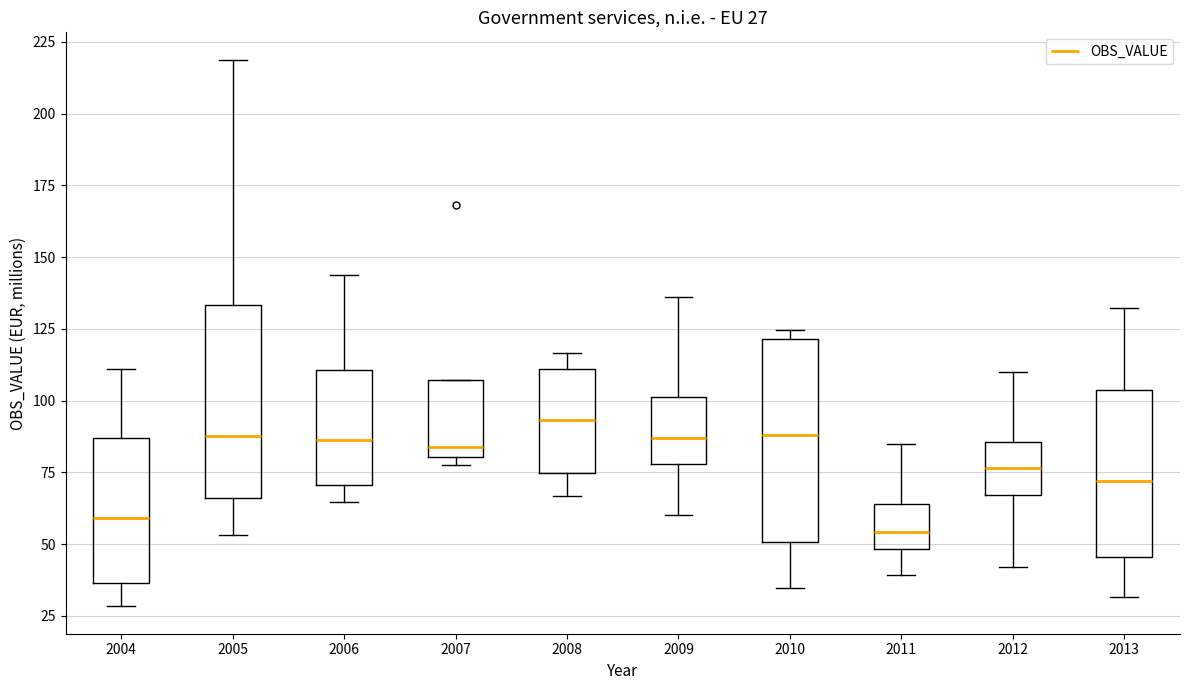

Which box's median line is the highest?

2008